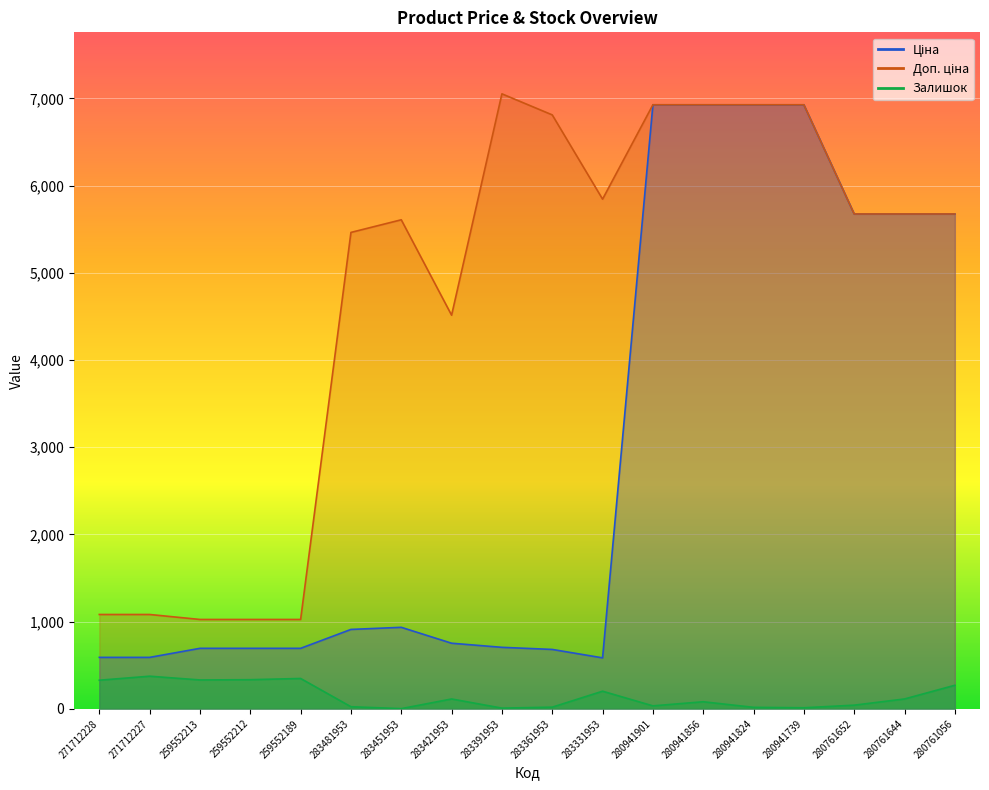

What are all the series names shown in the legend?

Ціна, Доп. ціна, Залишок